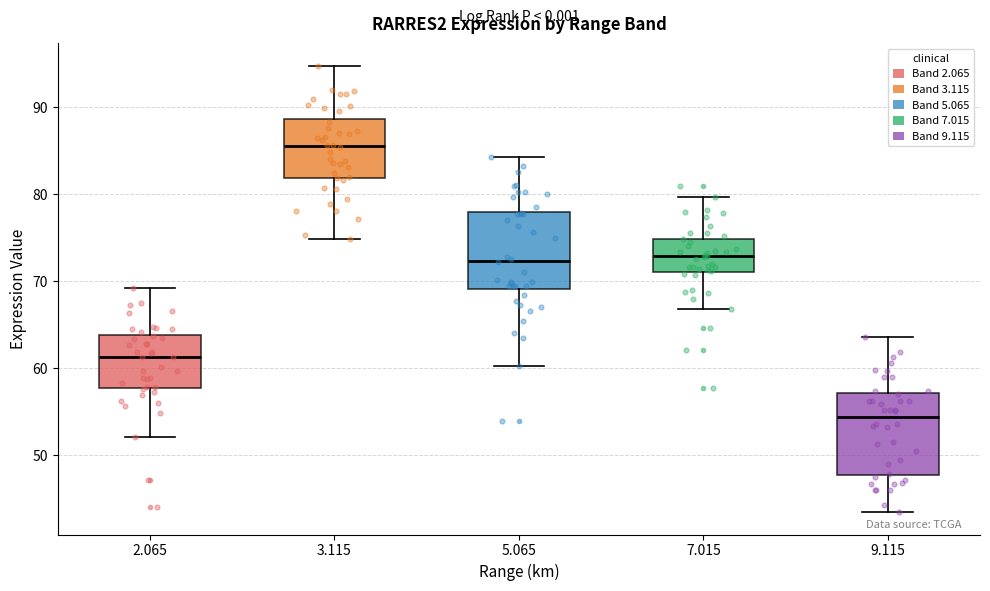

Reading left to right, read every box against the y-axis: the position of its median line, the range the box covers, and the ends of its whiskers. The values are not printed on the chart, so give them approximately, as read against the axis.

2.065: median 61, box 58 to 64, whiskers 52 to 69
3.115: median 86, box 82 to 89, whiskers 75 to 95
5.065: median 72, box 69 to 78, whiskers 60 to 84
7.015: median 73, box 71 to 75, whiskers 67 to 80
9.115: median 54, box 48 to 57, whiskers 43 to 64